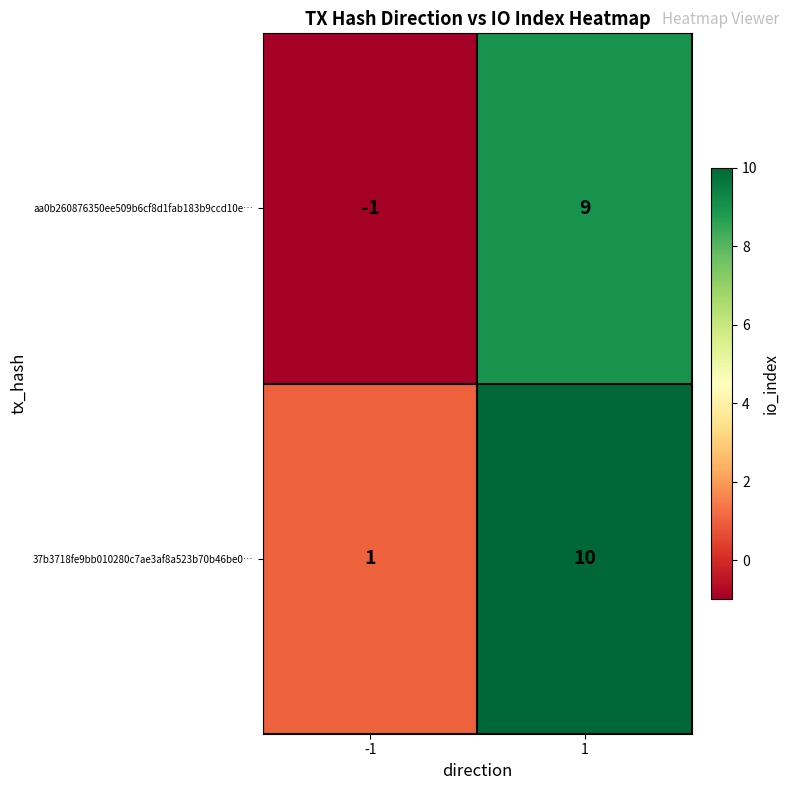

What is the greatest value displayed?

10